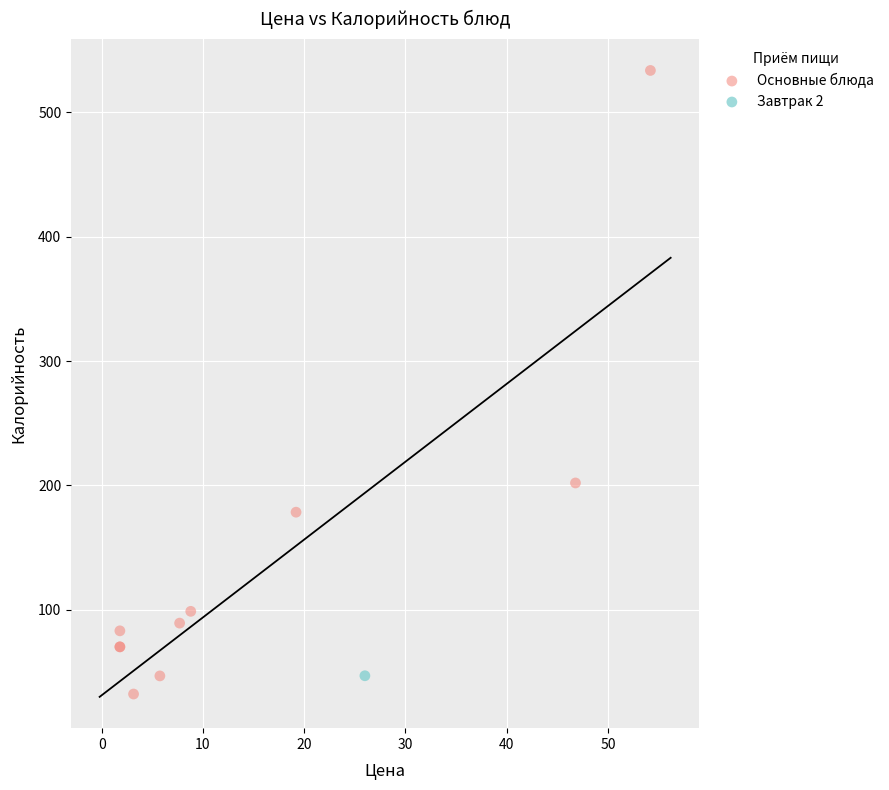

What are all the series names shown in the legend?

Основные блюда, Завтрак 2